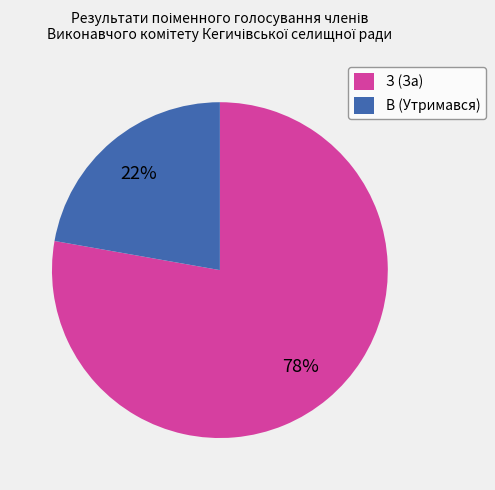

How many slices are in this pie chart?

2